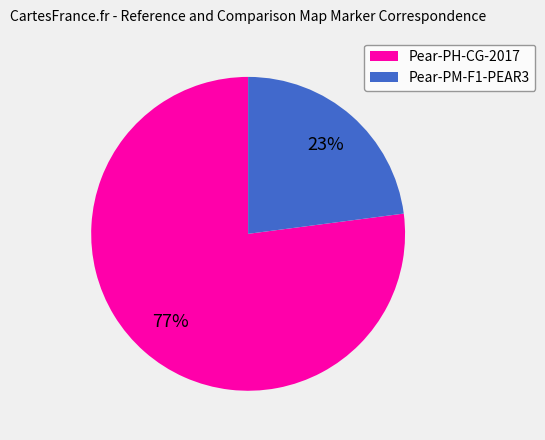

Count the number of slices in the pie.

2